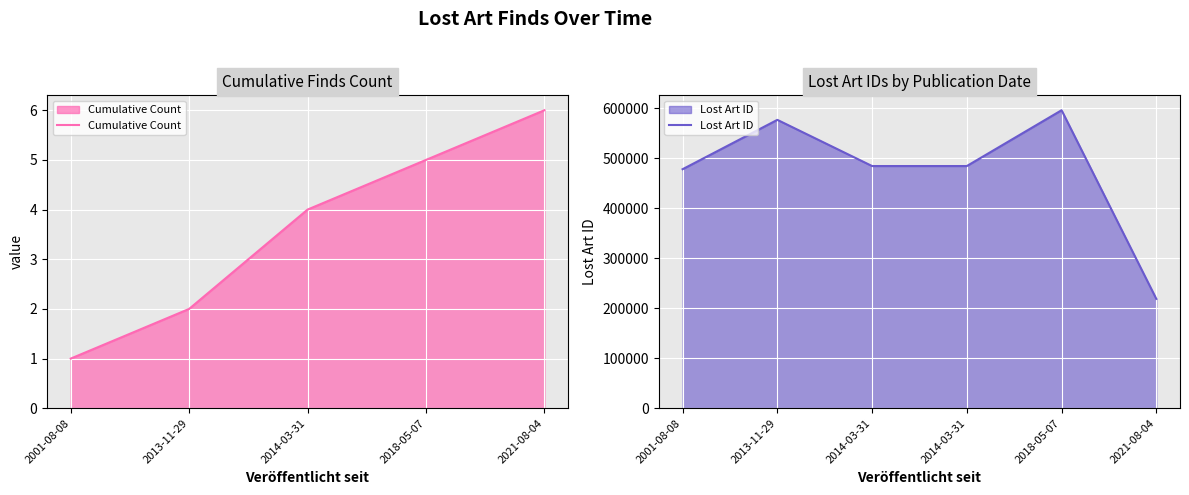

What is the average value?

473310